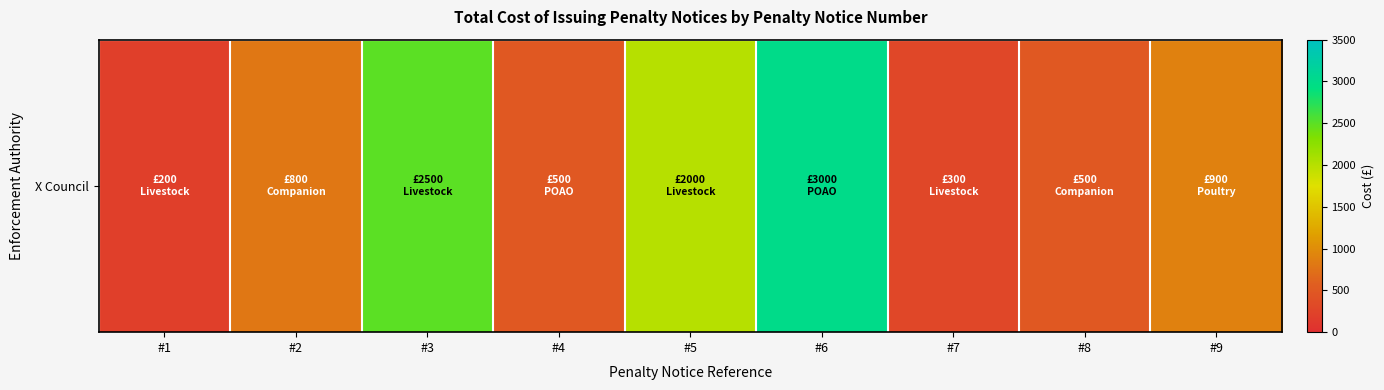

How many values are below 800?

4